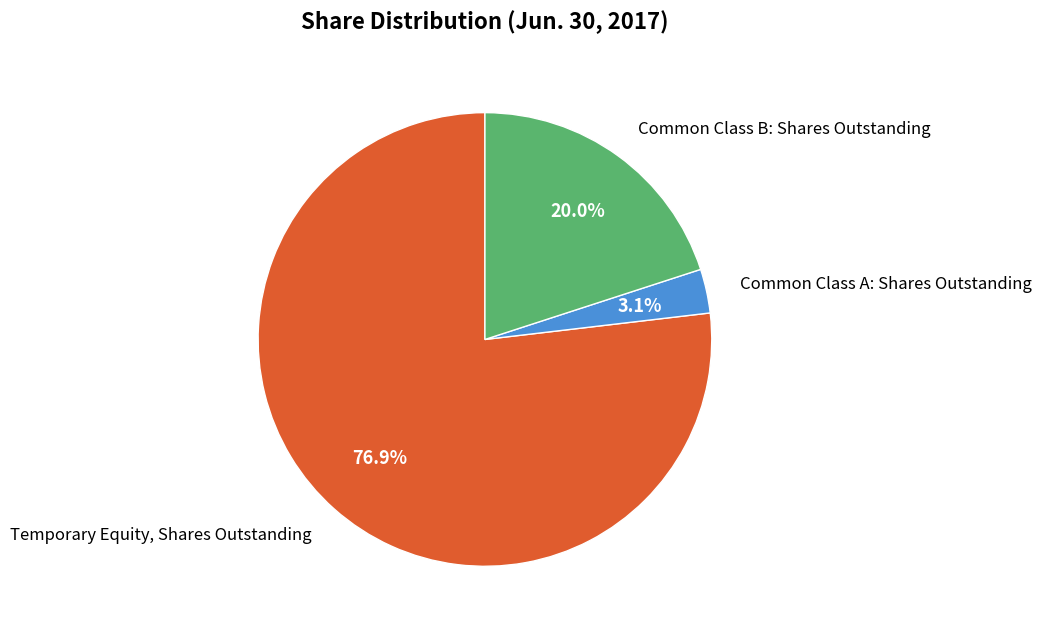

To the nearest percent, what is the average slice percentage?

33%